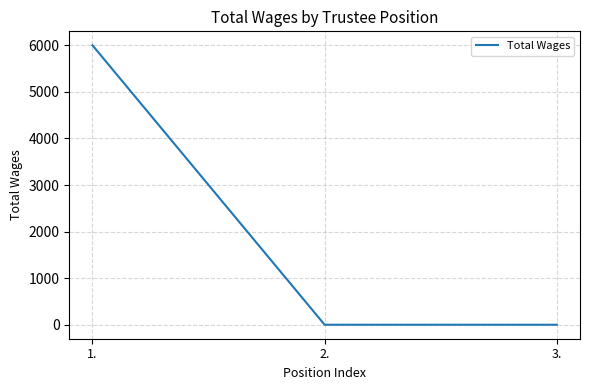

What is the average value?

2000